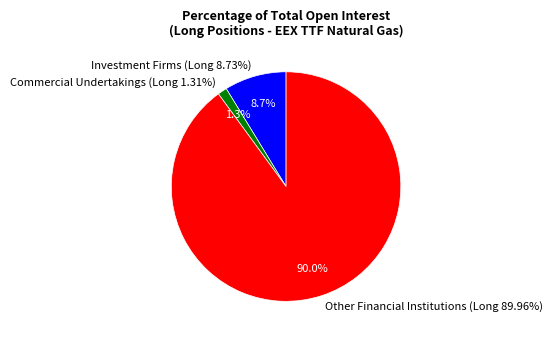

To the nearest percent, what percentage of the pie is Commercial Undertakings (Long 1.31%)?

1%